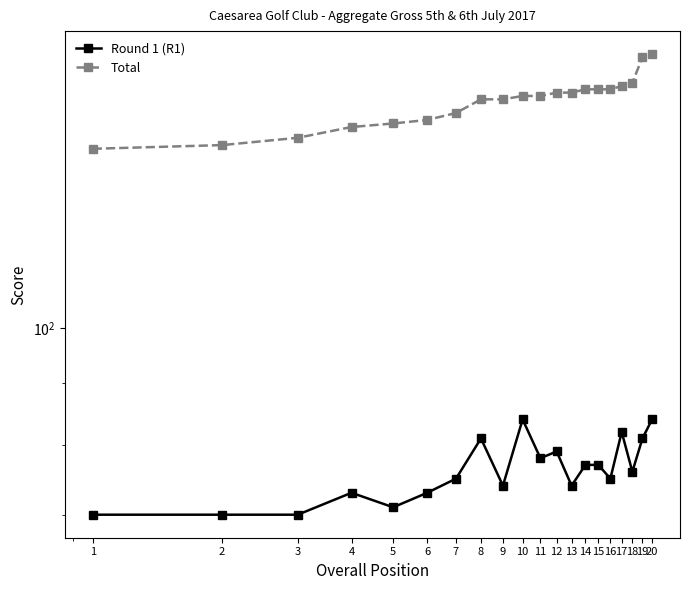

How many data points in Total are less than 156?

9